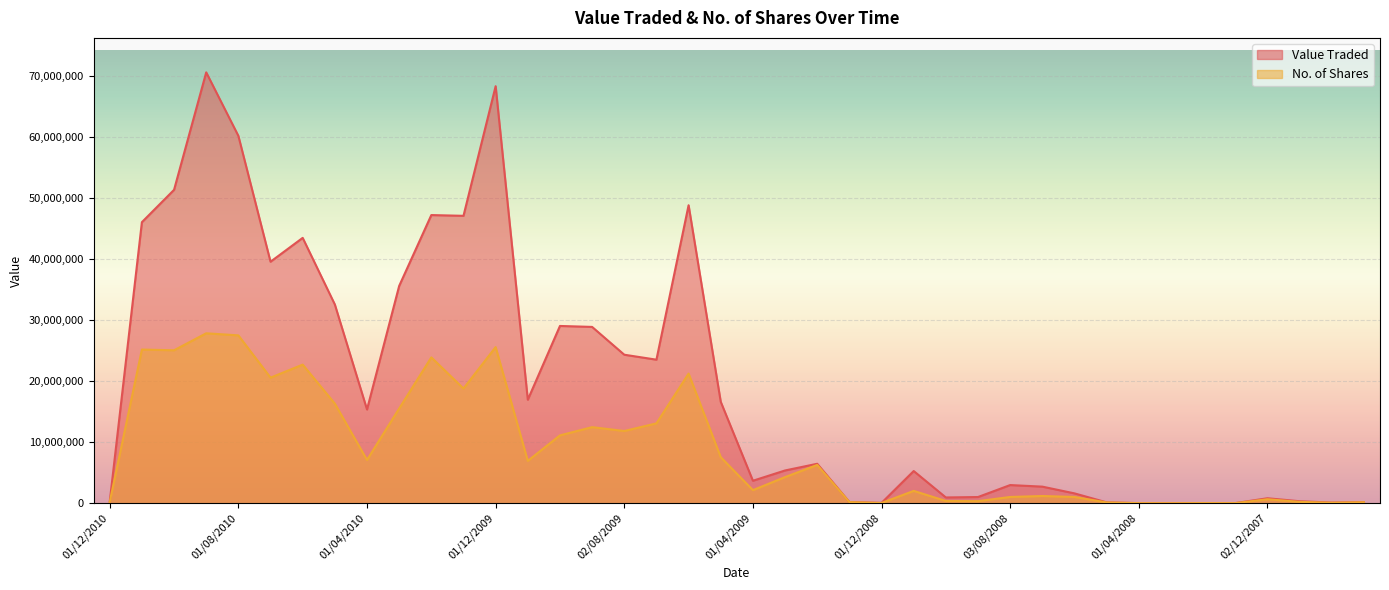

What value does the Value Traded series have at 01/06/2008, to the nearest 10?

1609920